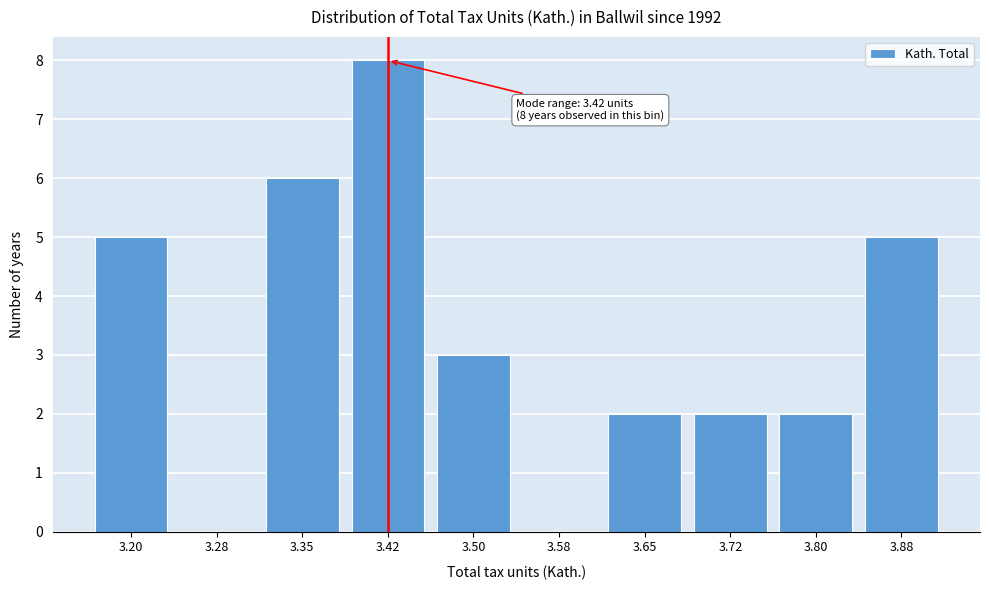

Reading right to left, list all the values displayed in this chart.

3.88=5	3.80=2	3.72=2	3.65=2	3.58=0	3.50=3	3.42=8	3.35=6	3.28=0	3.20=5